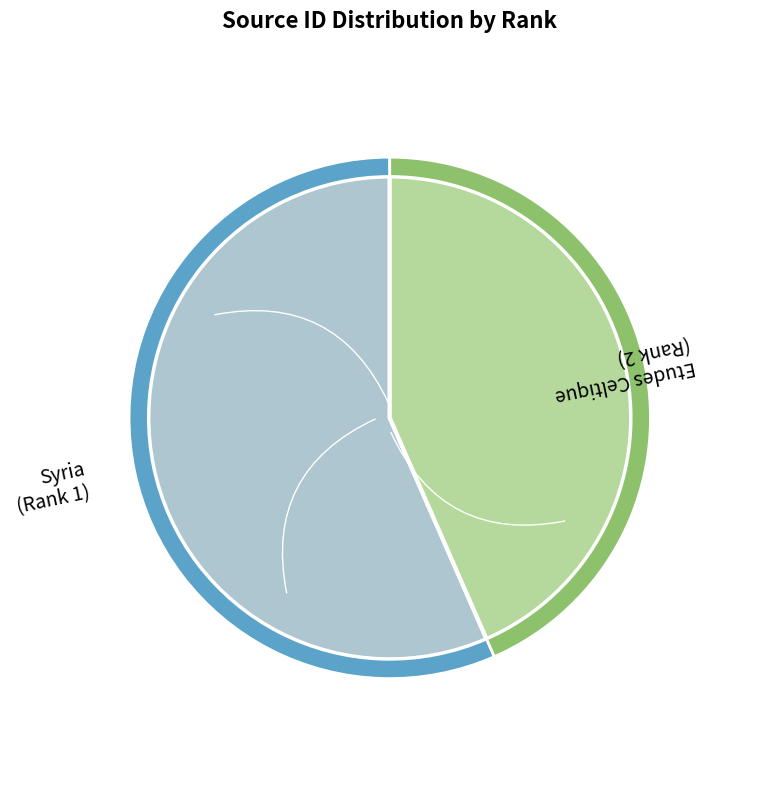

What is the smallest slice in the pie chart?

Etudes Celtique (Rank 2)